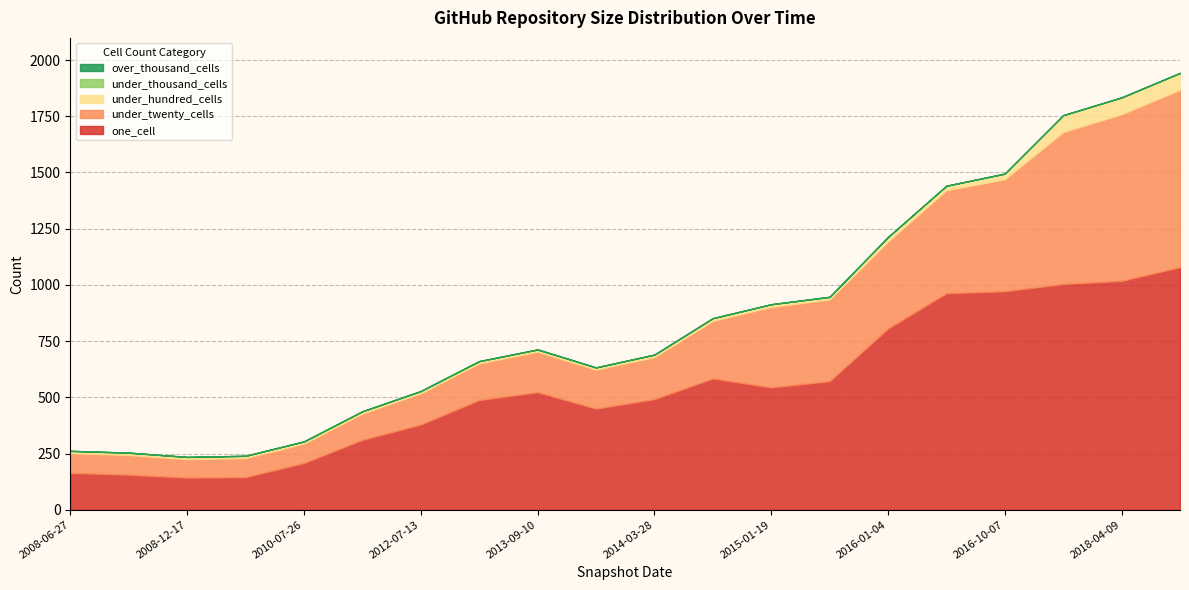

What is the highest value of the one_cell series?

1079